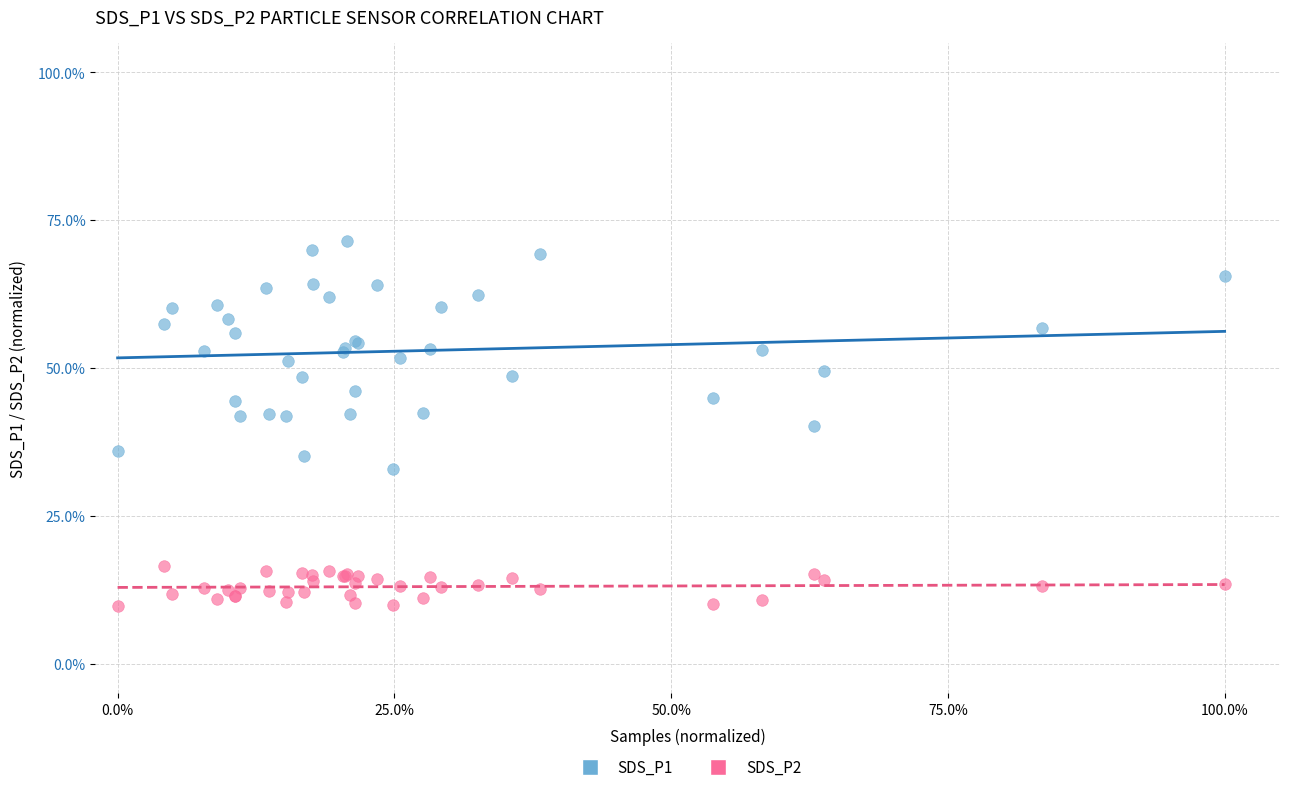

What are all the series names shown in the legend?

SDS_P1, SDS_P2